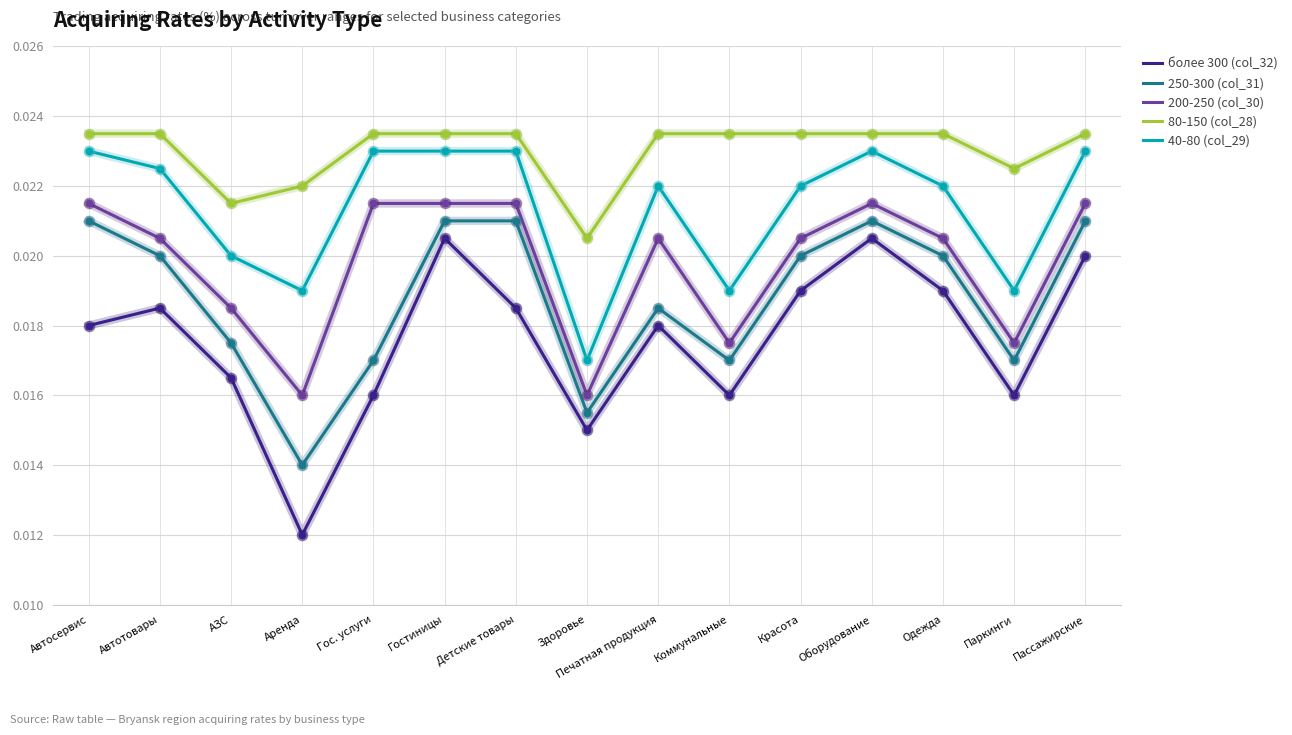

Which series has the largest total across all categories?

80-150 (col_28)